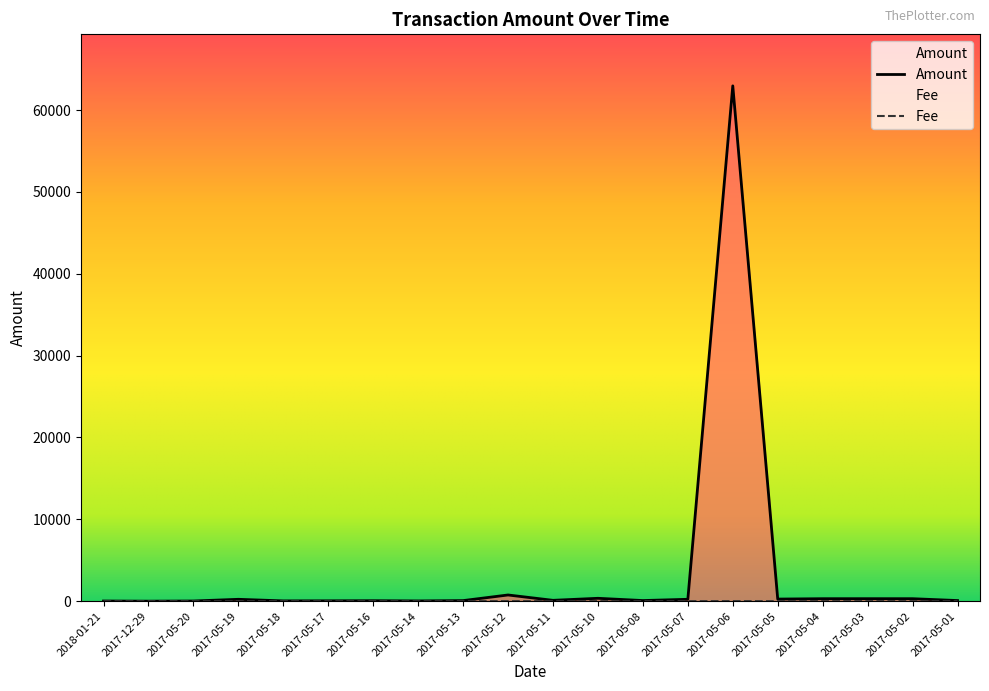

List the labels in order of Amount value, largest first.

2017-05-06, 2017-05-12, 2017-05-10, 2017-05-03, 2017-05-02, 2017-05-04, 2017-05-05, 2017-05-07, 2017-05-19, 2017-05-11, 2017-05-08, 2017-05-01, 2017-05-13, 2017-05-16, 2017-05-17, 2017-05-18, 2017-05-14, 2017-05-20, 2018-01-21, 2017-12-29